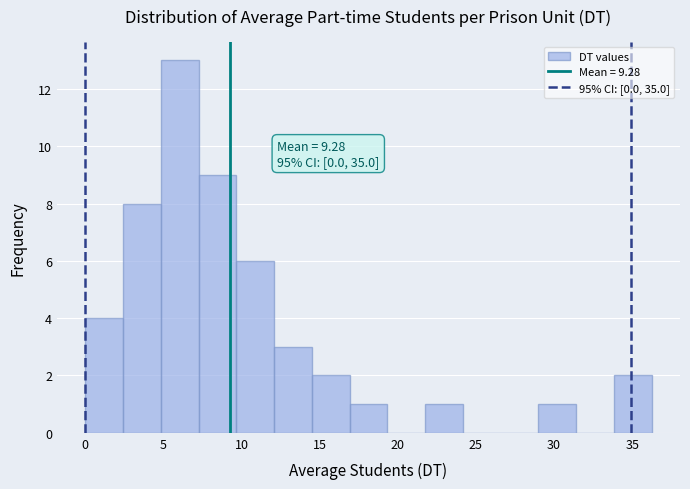

Over which range of the x-axis is the bar tallest?

5.0 to 7.5